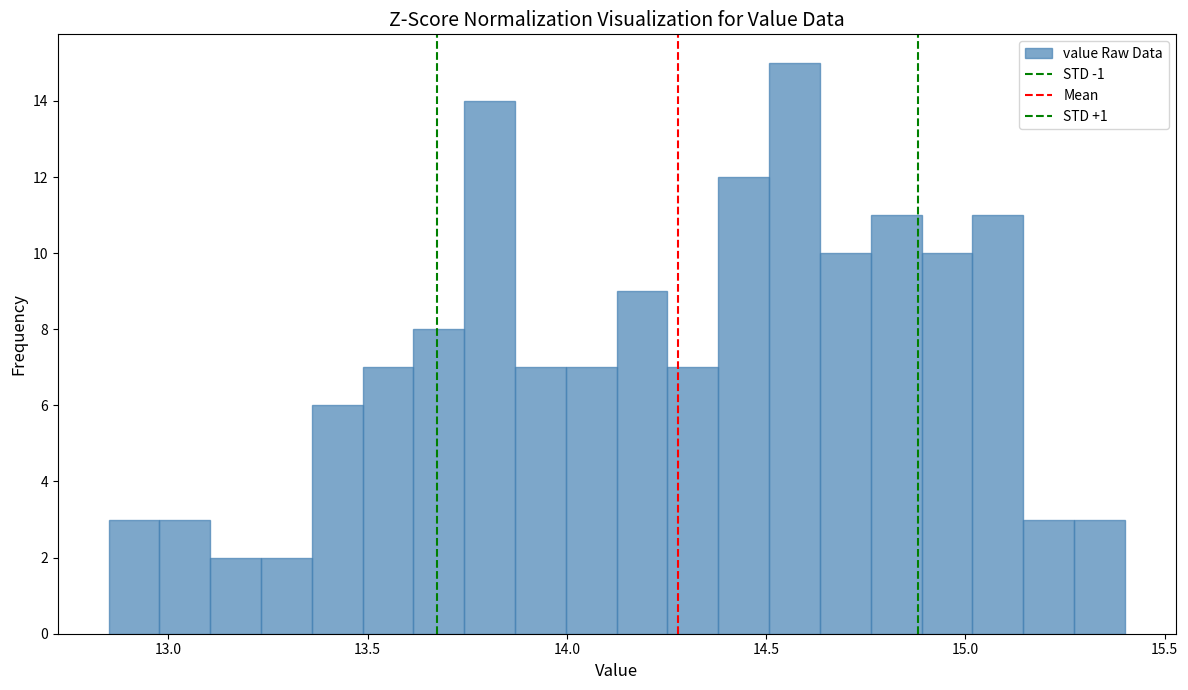

Read against the x-axis, roughly where is the centre of the tallest bar?

14.55